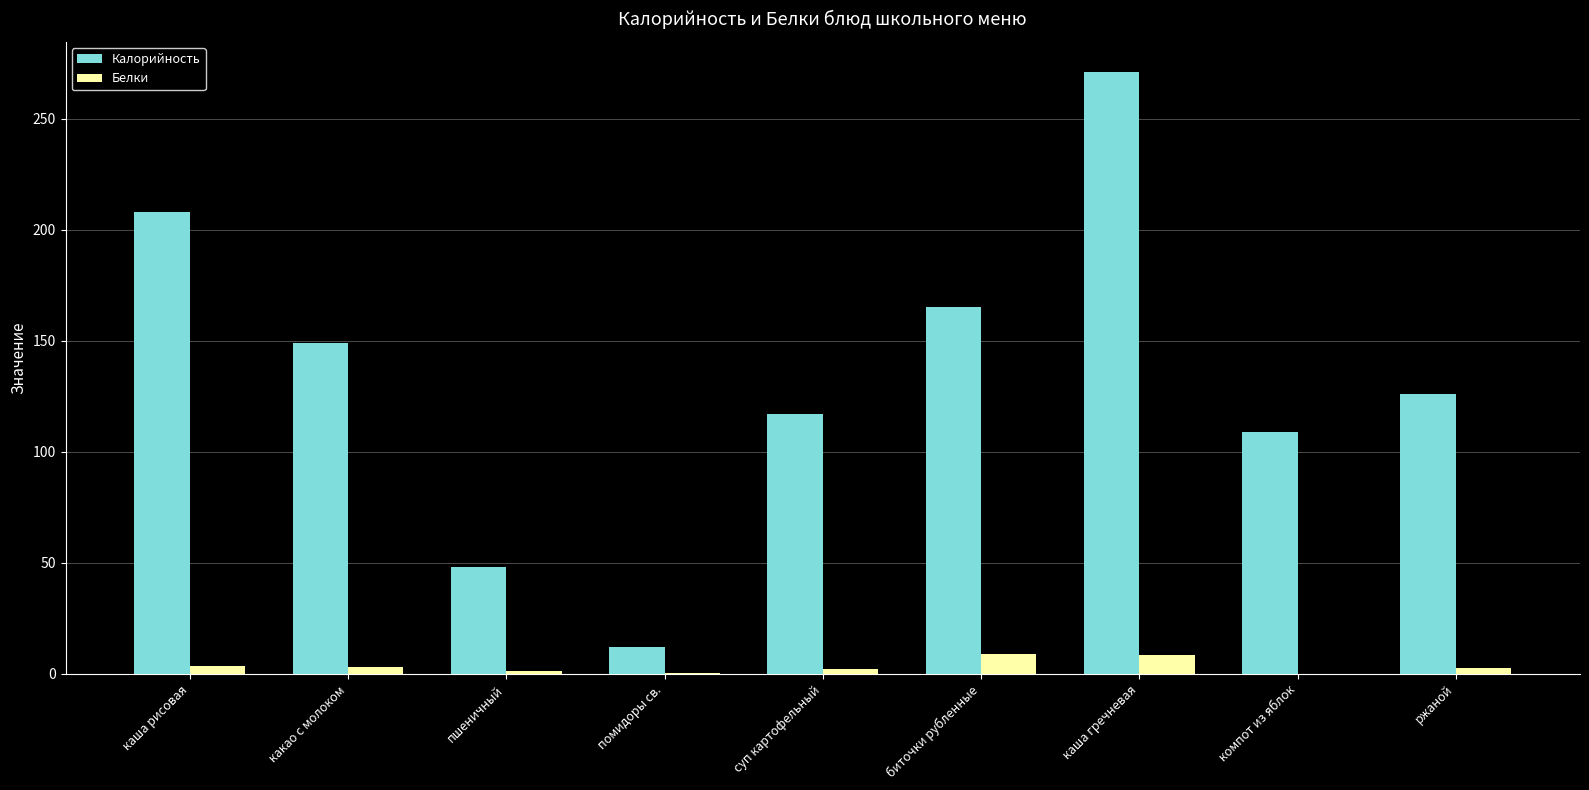

Which series changed the most between каша рисовая and компот из яблок?

Калорийность